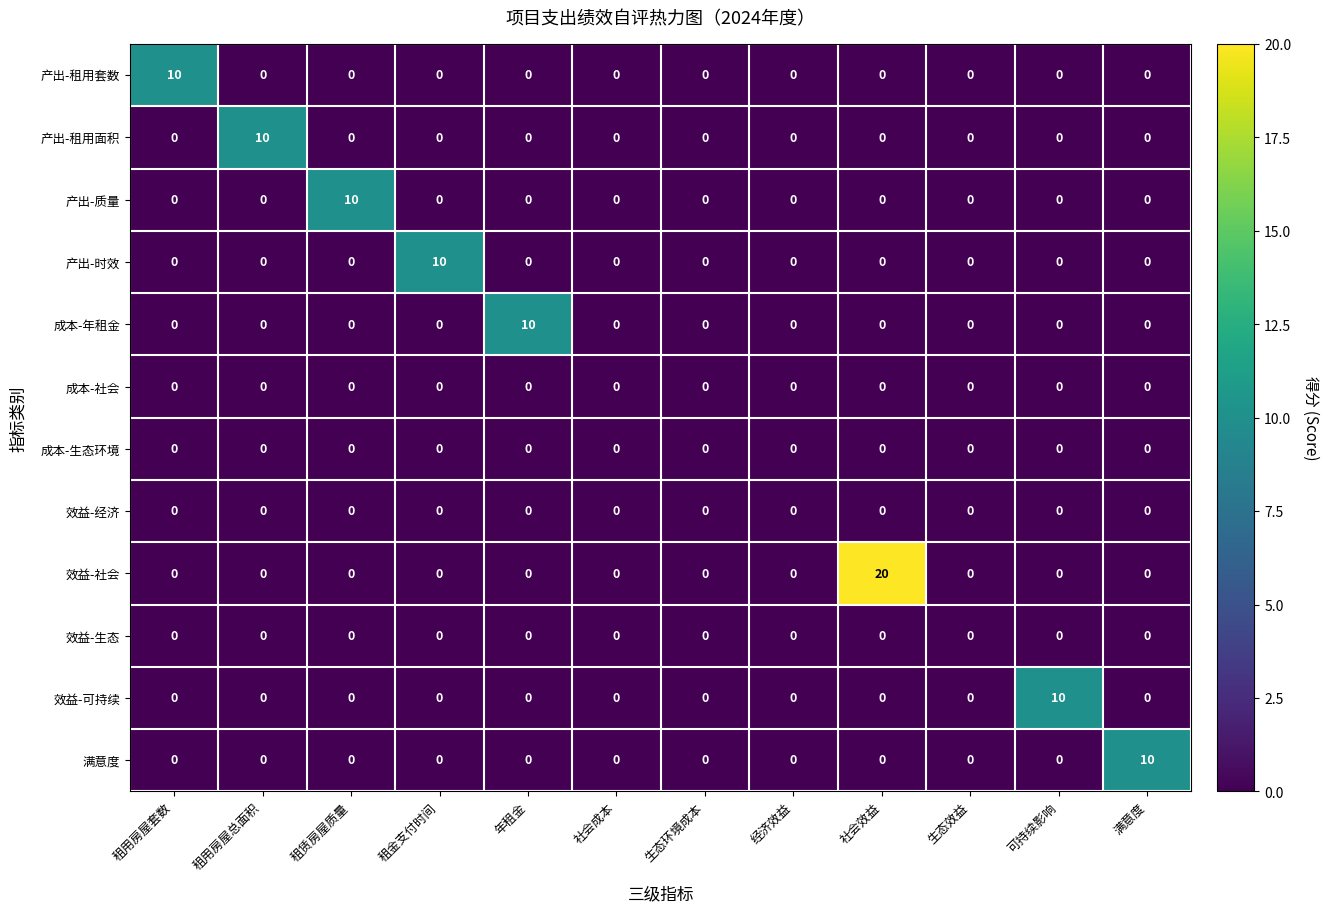

What is the difference between the highest and lowest values at 满意度?

10